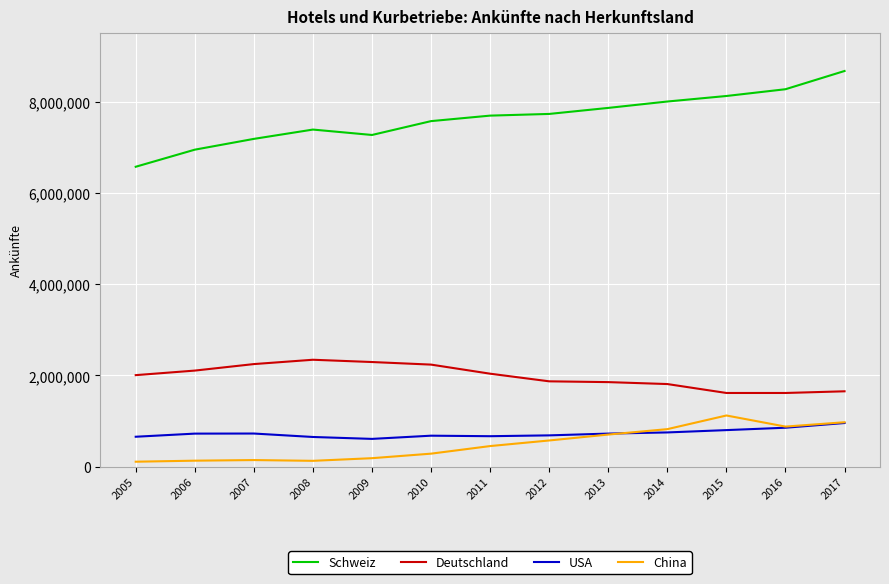

What is the difference between the second highest and second lowest values in the Deutschland series?

678160